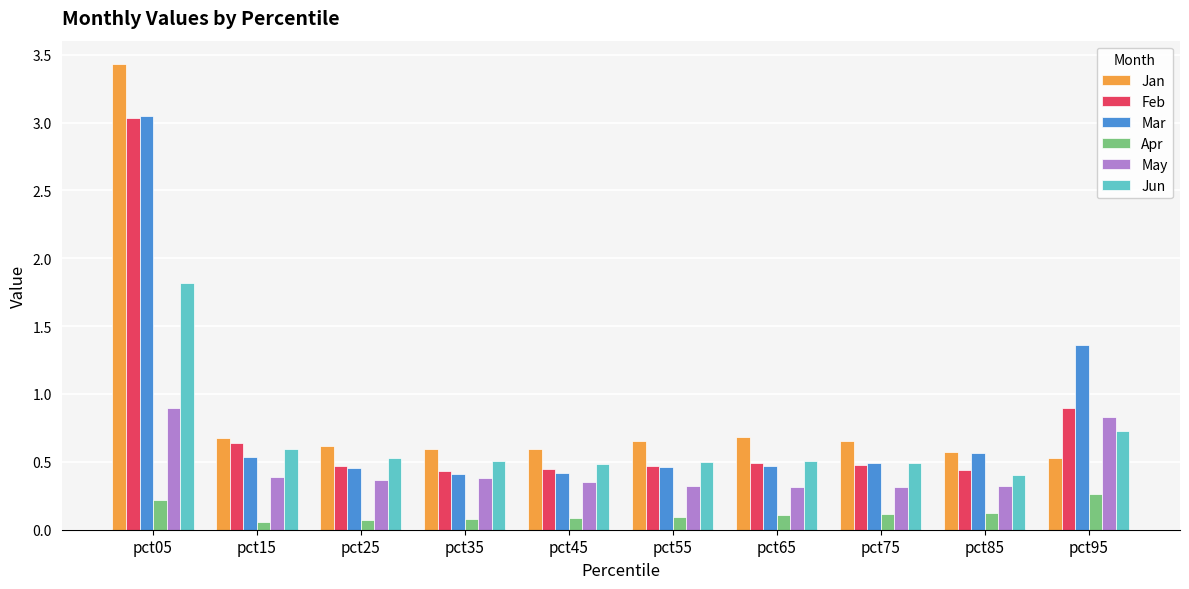

The Feb series shows 0.5 at pct55. True or false?

True